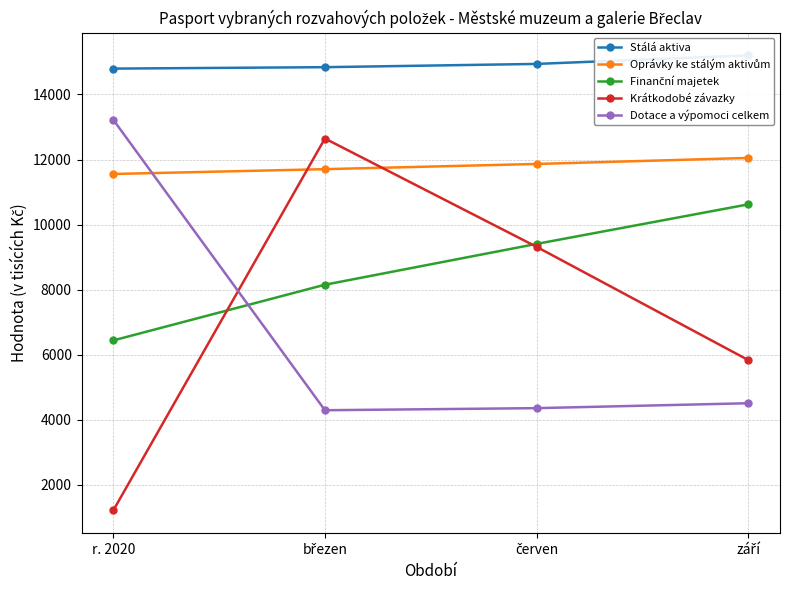

The Krátkodobé závazky series shows 12645 at březen. True or false?

True